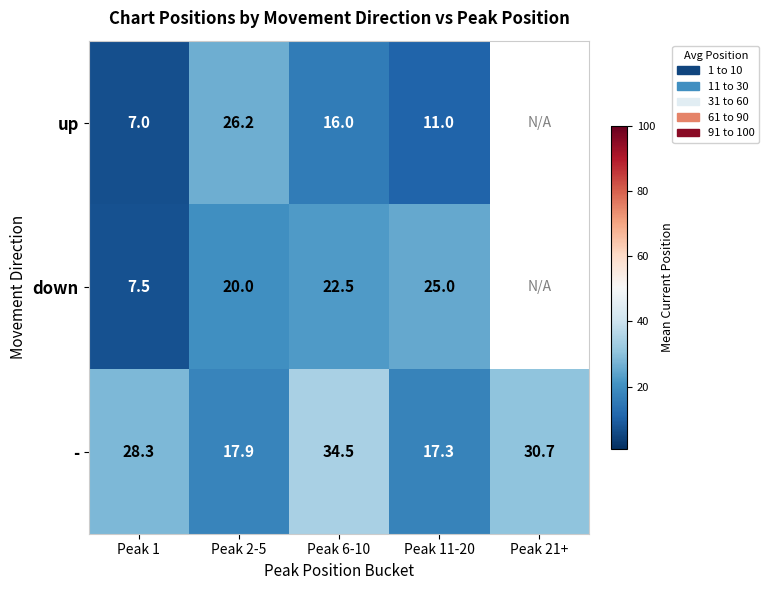

What is the sum of the up values at Peak 6-10 and Peak 2-5?

42.2